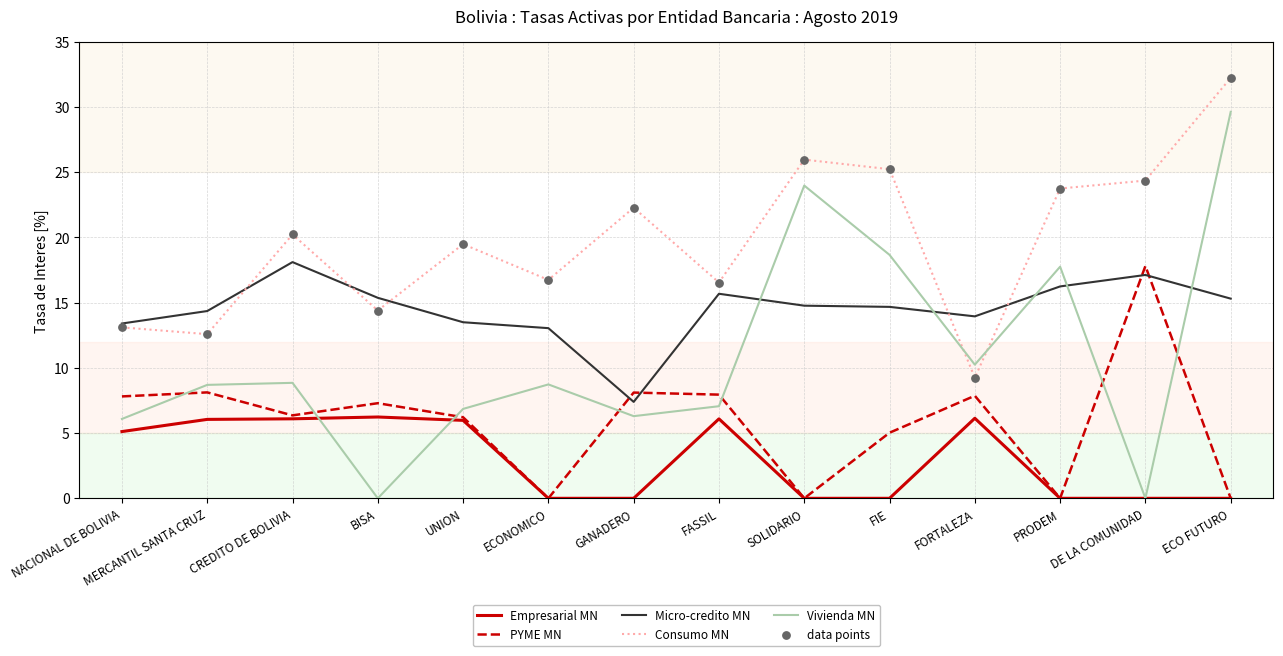

What is the spread (max minus min) of values at MERCANTIL SANTA CRUZ?

8.3